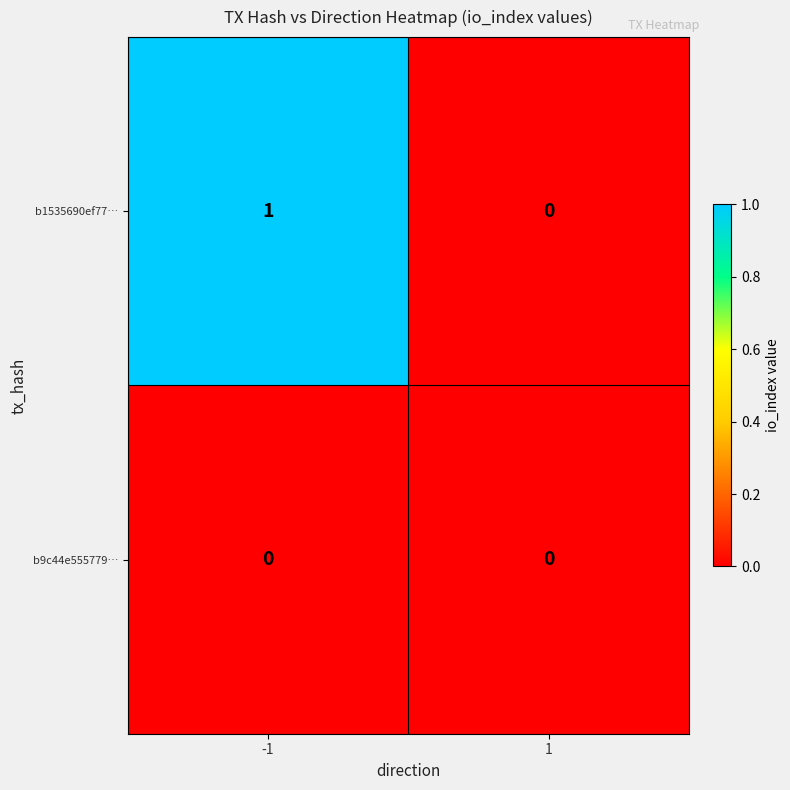

Which series has the widest spread of values?

b1535690ef77…